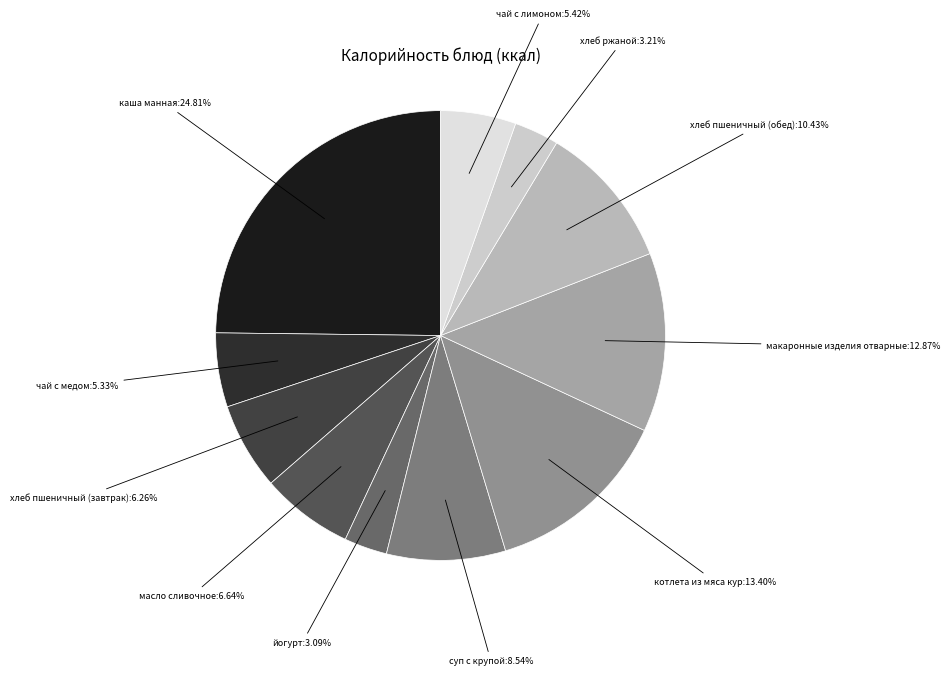

Is there any slice that represents more than half of the pie?

No